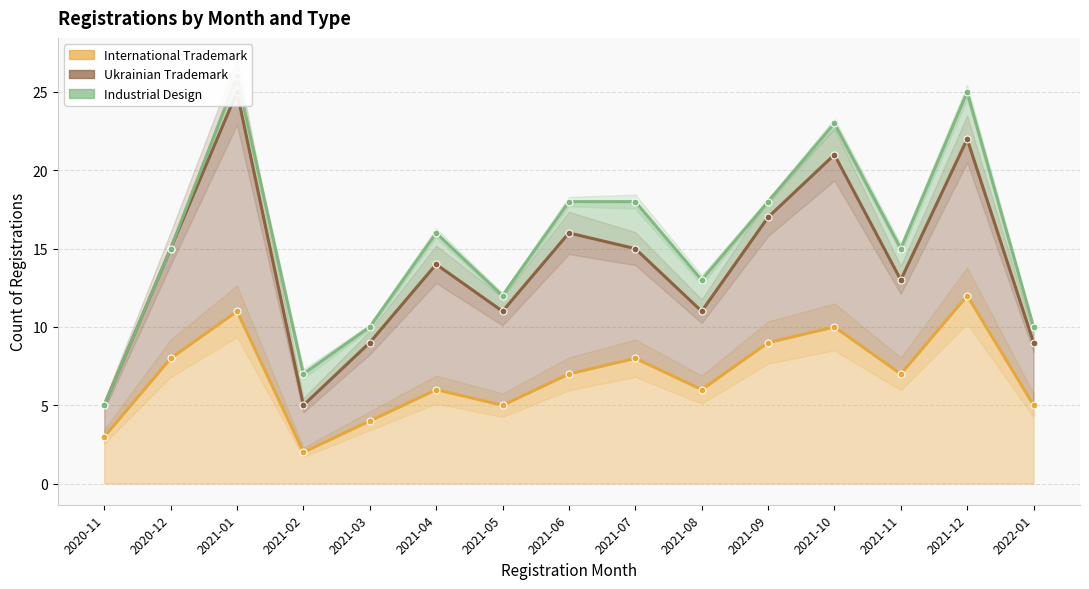

What position from the left is 2020-12?

2